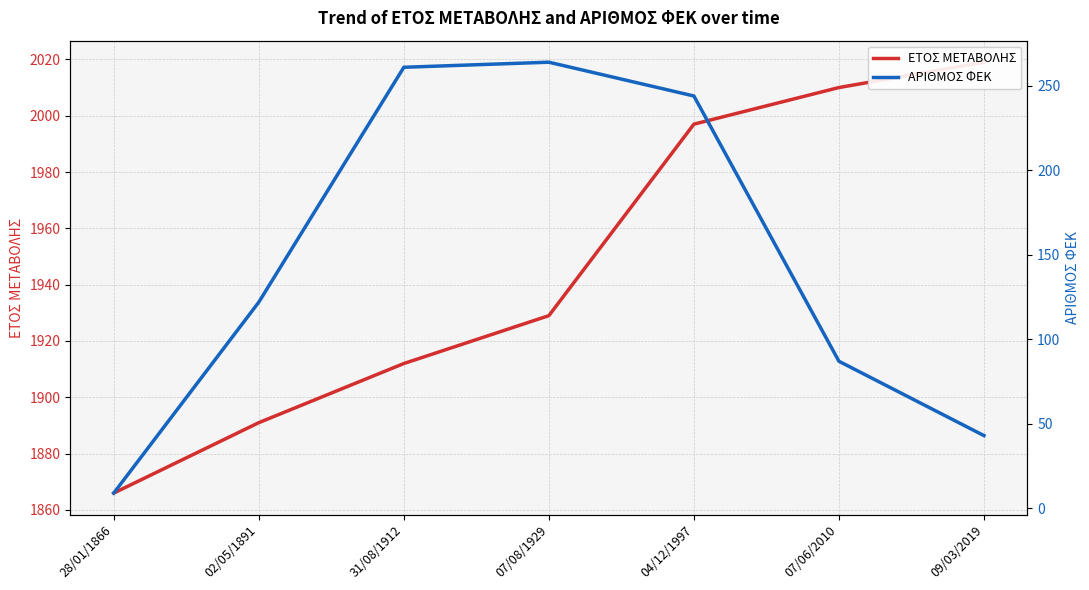

Rank the series by their average value, from lowest to highest.

ΑΡΙΘΜΟΣ ΦΕΚ, ΕΤΟΣ ΜΕΤΑΒΟΛΗΣ